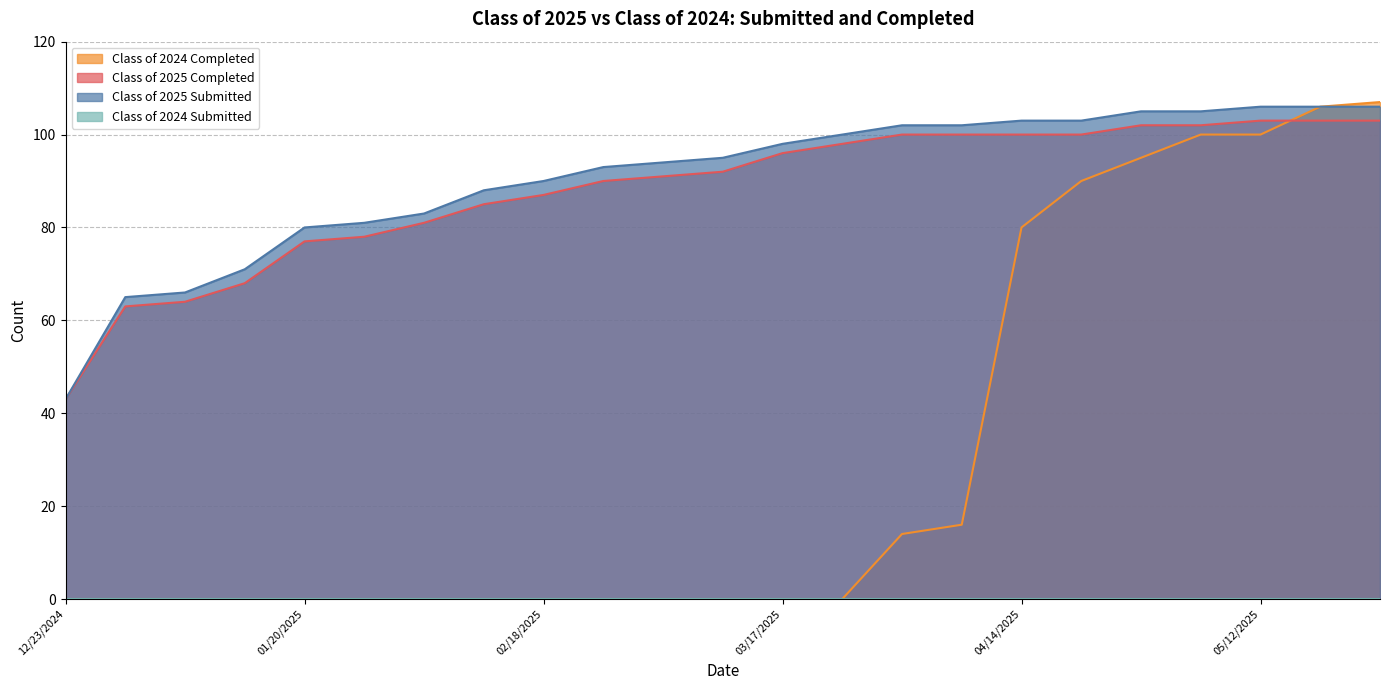

Which series has the widest spread of values?

Class of 2024 Completed